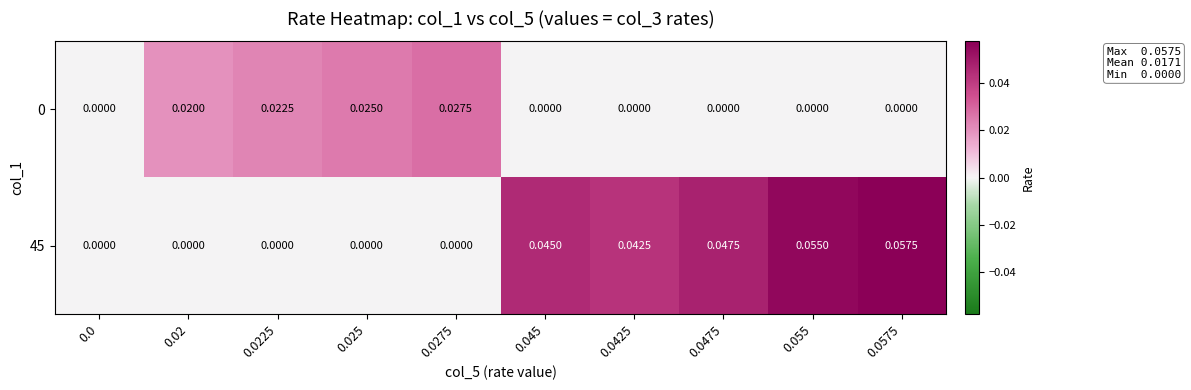

Is the value of 45 at 0.055 greater than the value of 0 at 0.055?

Yes